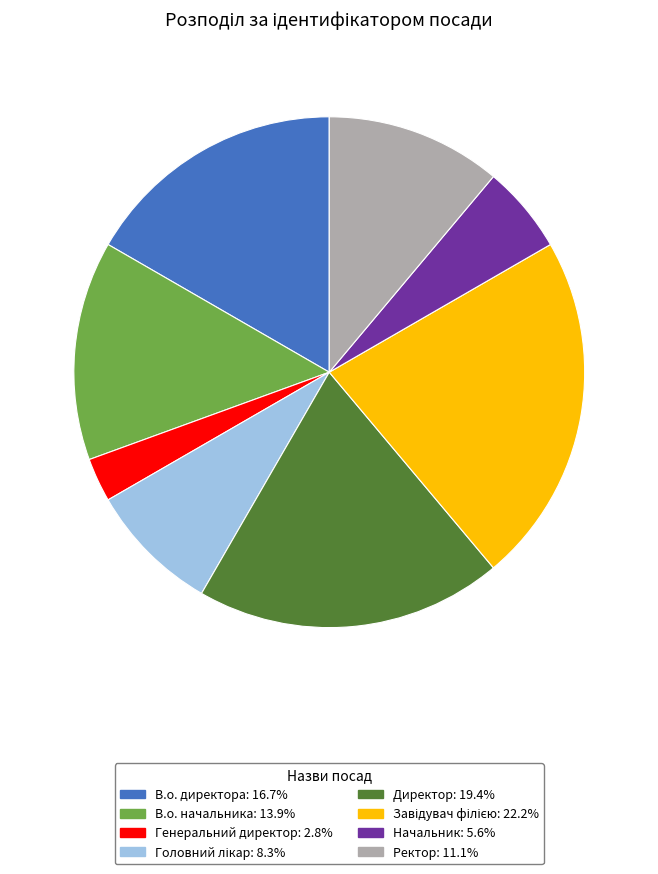

Which slice is the smallest?

Генеральний директор